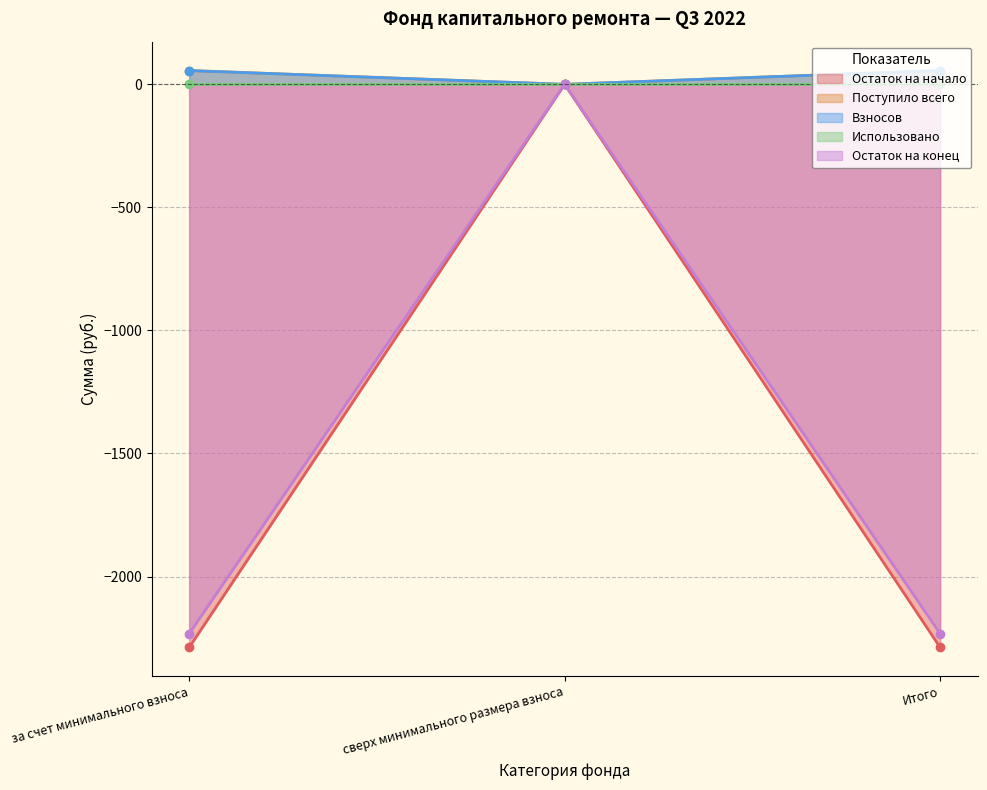

What is the difference between the second highest and minimum values in the Взносов series?

55.9